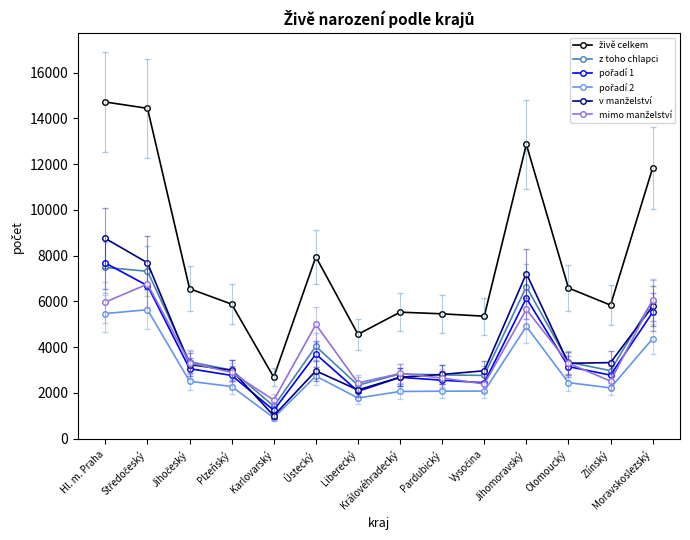

The z toho chlapci series shows 2332 at Liberecký. True or false?

True